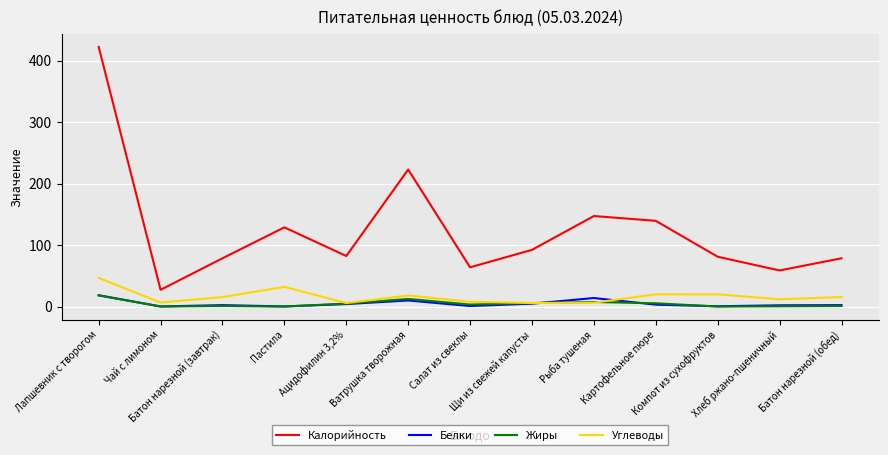

True or false: Белки has more than 0 interior local peaks.

True